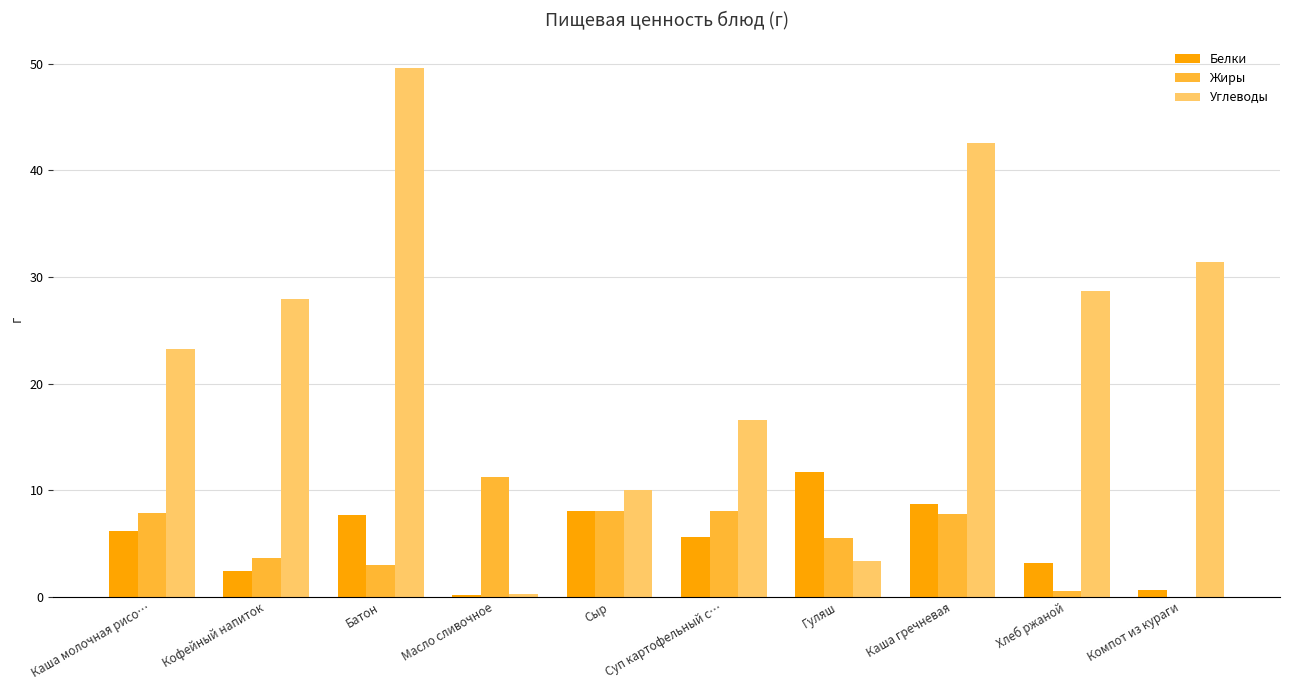

What is the average value of the Жиры series?

5.6